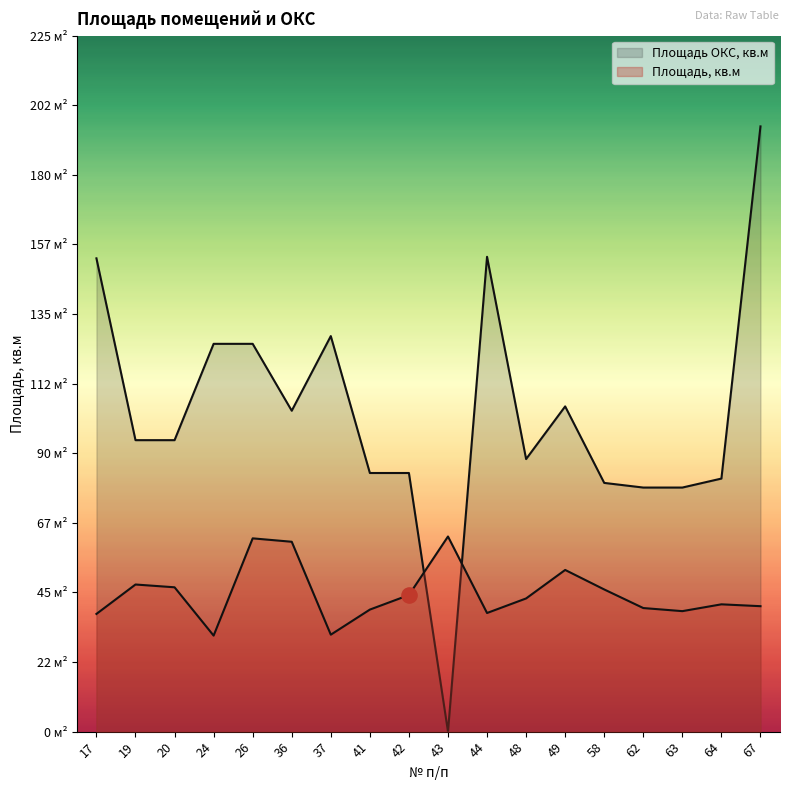

At how many categories does at least one series exceed 34?

18